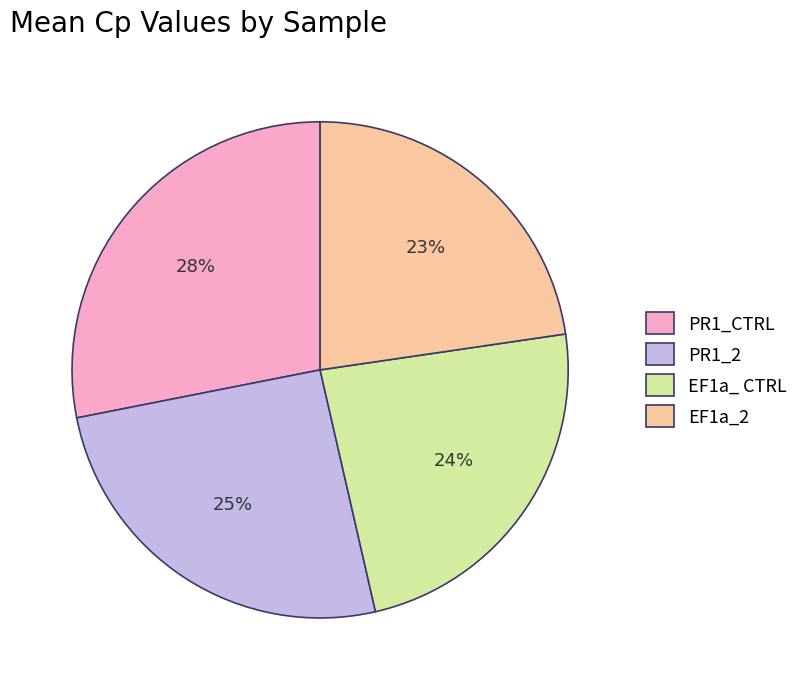

Does any single category account for the majority?

No